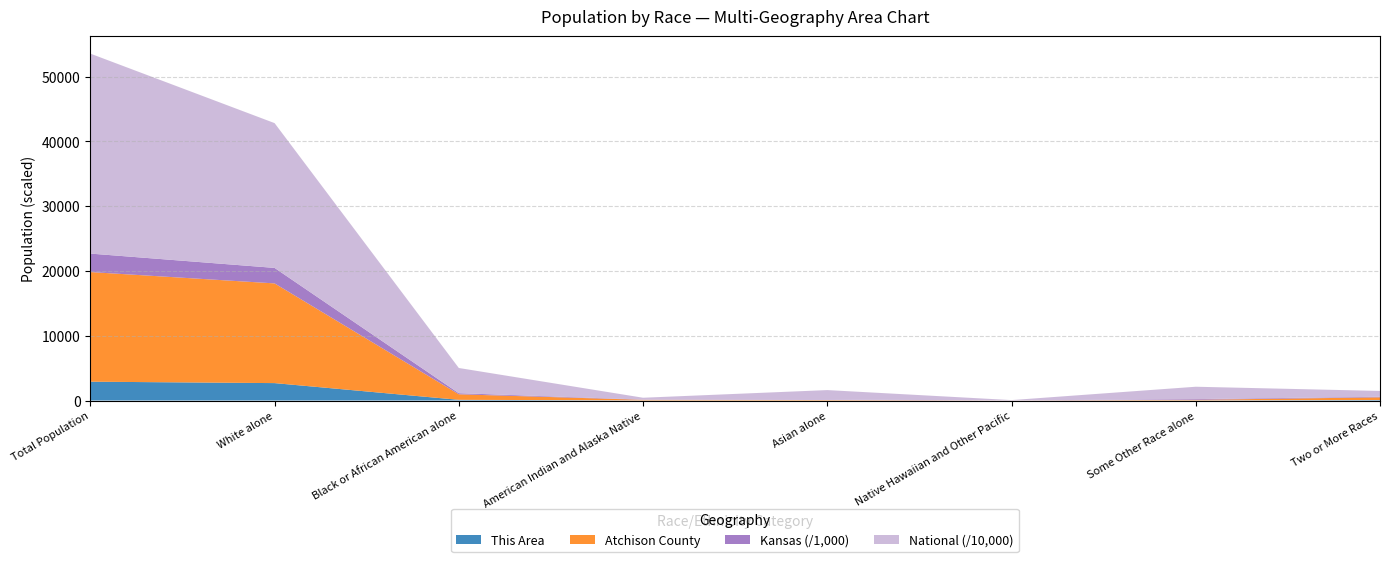

Reading left to right, transcribe all the data shown in this chart.

This Area: Total Population=2907	White alone=2687	Black or African American alone=107	American Indian and Alaska Native=14	Asian alone=5	Native Hawaiian and Other Pacific=1	Some Other Race alone=17	Two or More Races=76
Atchison County: Total Population=16924	White alone=15395	Black or African American alone=853	American Indian and Alaska Native=93	Asian alone=70	Native Hawaiian and Other Pacific=8	Some Other Race alone=89	Two or More Races=416
Kansas: Total Population=2853118	White alone=2391044	Black or African American alone=167864	American Indian and Alaska Native=28150	Asian alone=67762	Native Hawaiian and Other Pacific=2238	Some Other Race alone=110127	Two or More Races=85933
National: Total Population=308745538	White alone=223553265	Black or African American alone=38929319	American Indian and Alaska Native=2932248	Asian alone=14674252	Native Hawaiian and Other Pacific=540013	Some Other Race alone=19107368	Two or More Races=9009073